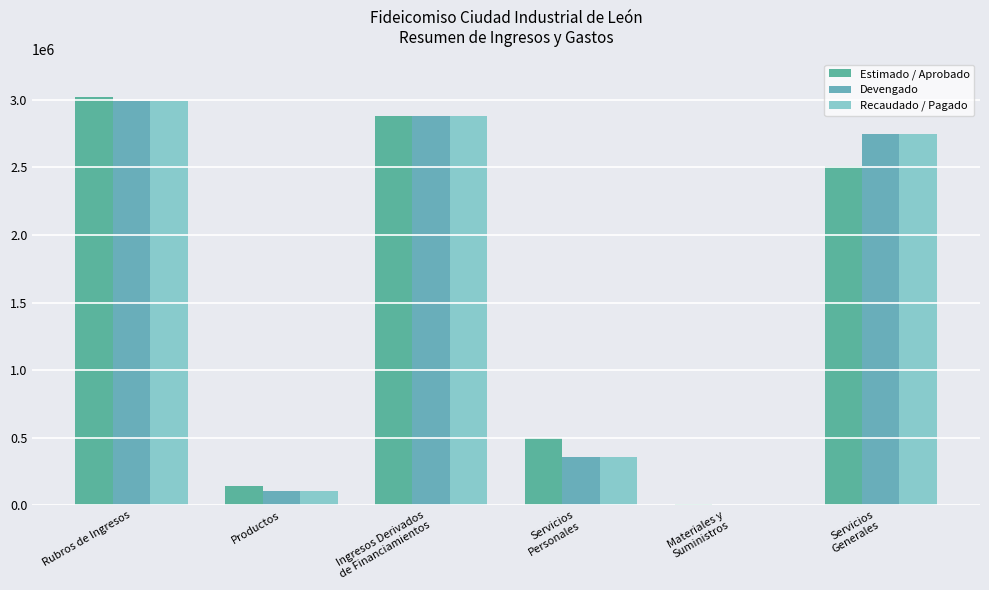

What is the label of the 1st bar from the right?

Servicios
Generales